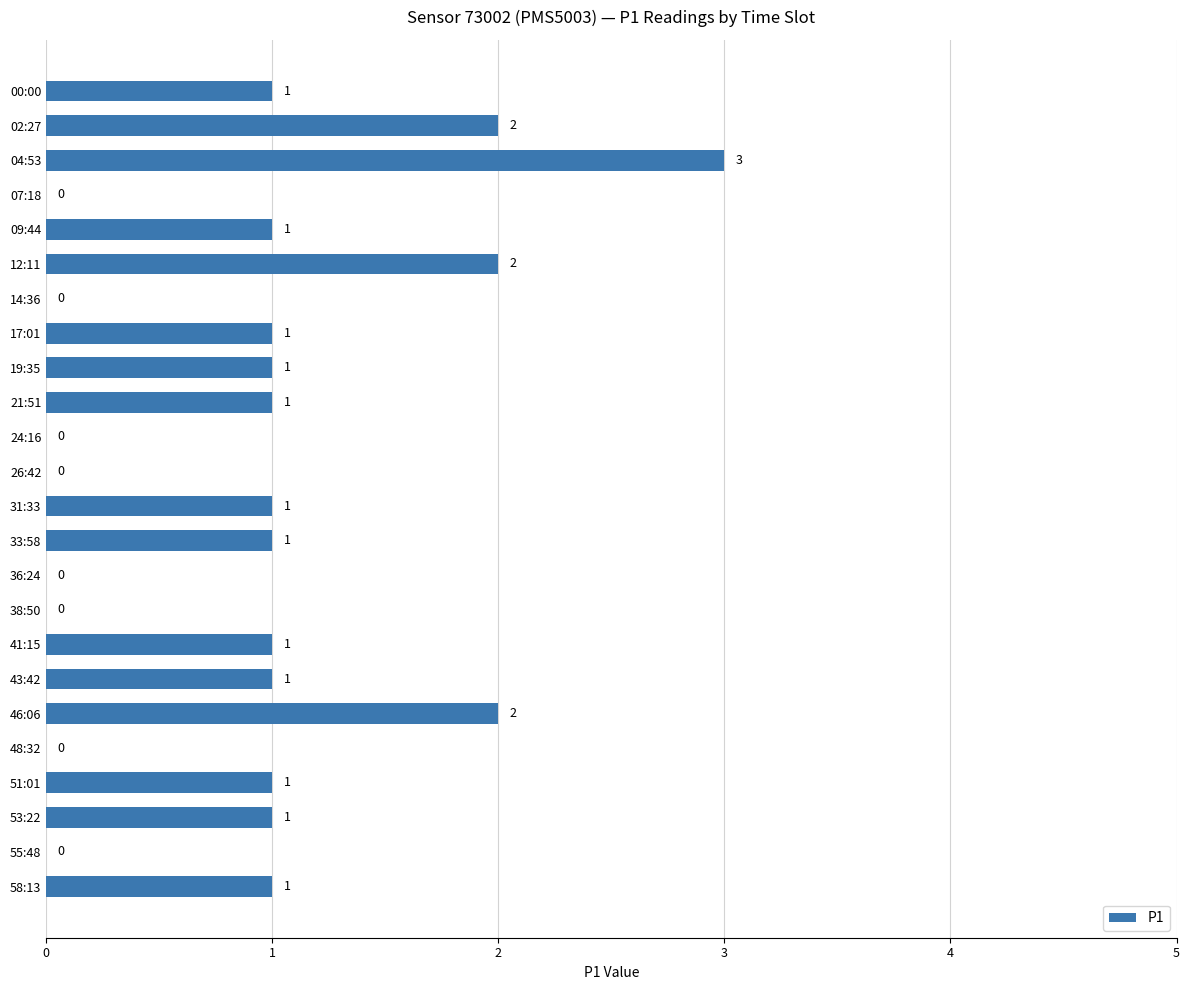

What is the greatest value displayed?

3